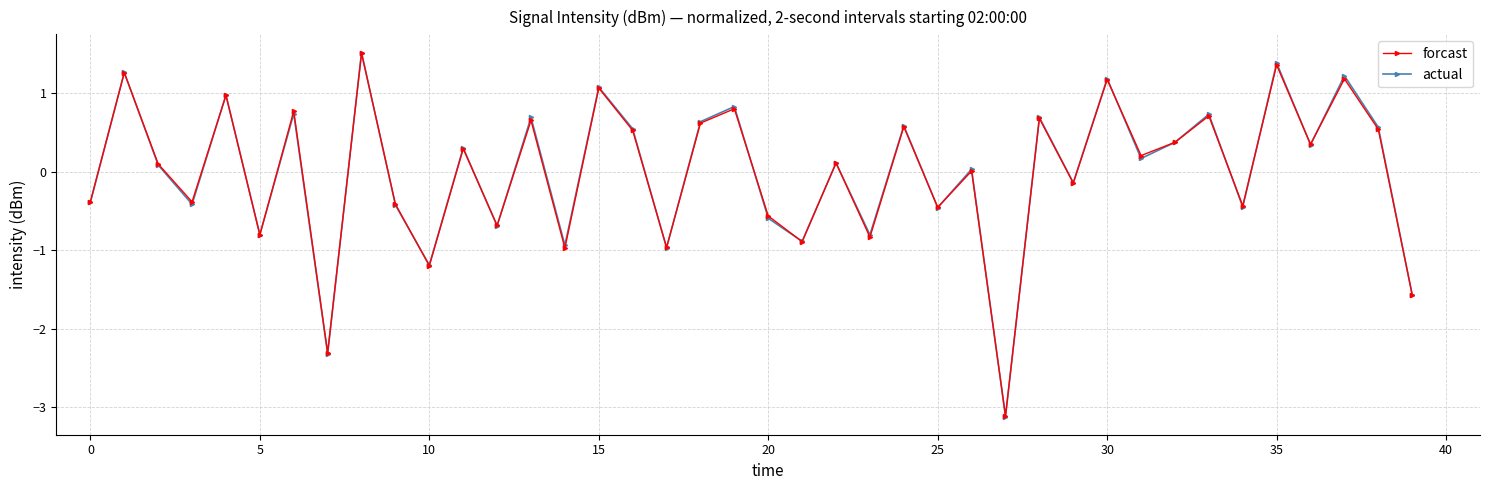

What is the value of the actual point at the 19th from the left?

0.6